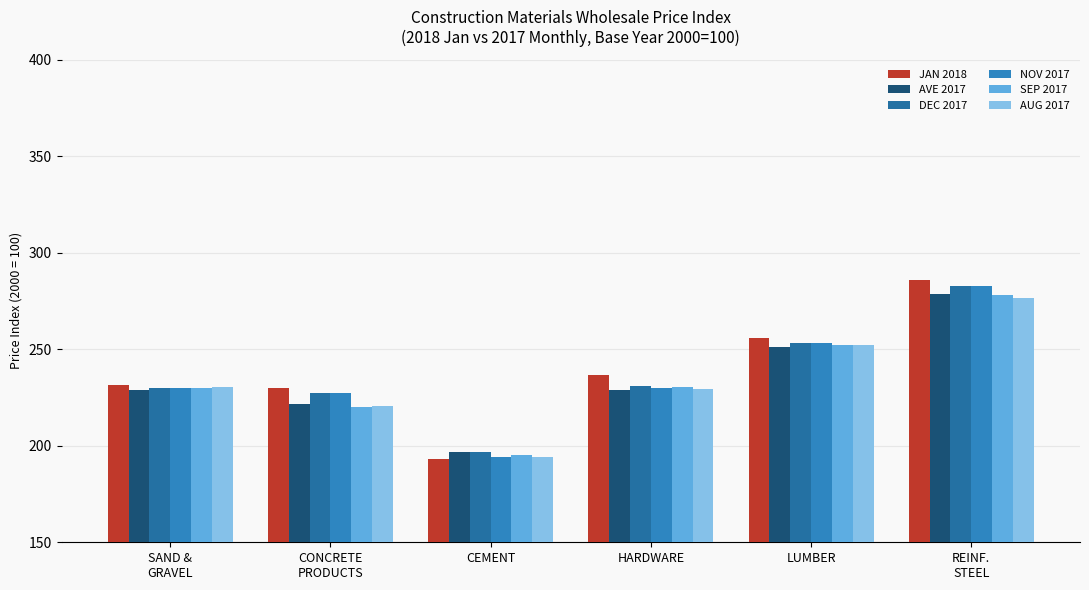

How many bars are there in total?

36